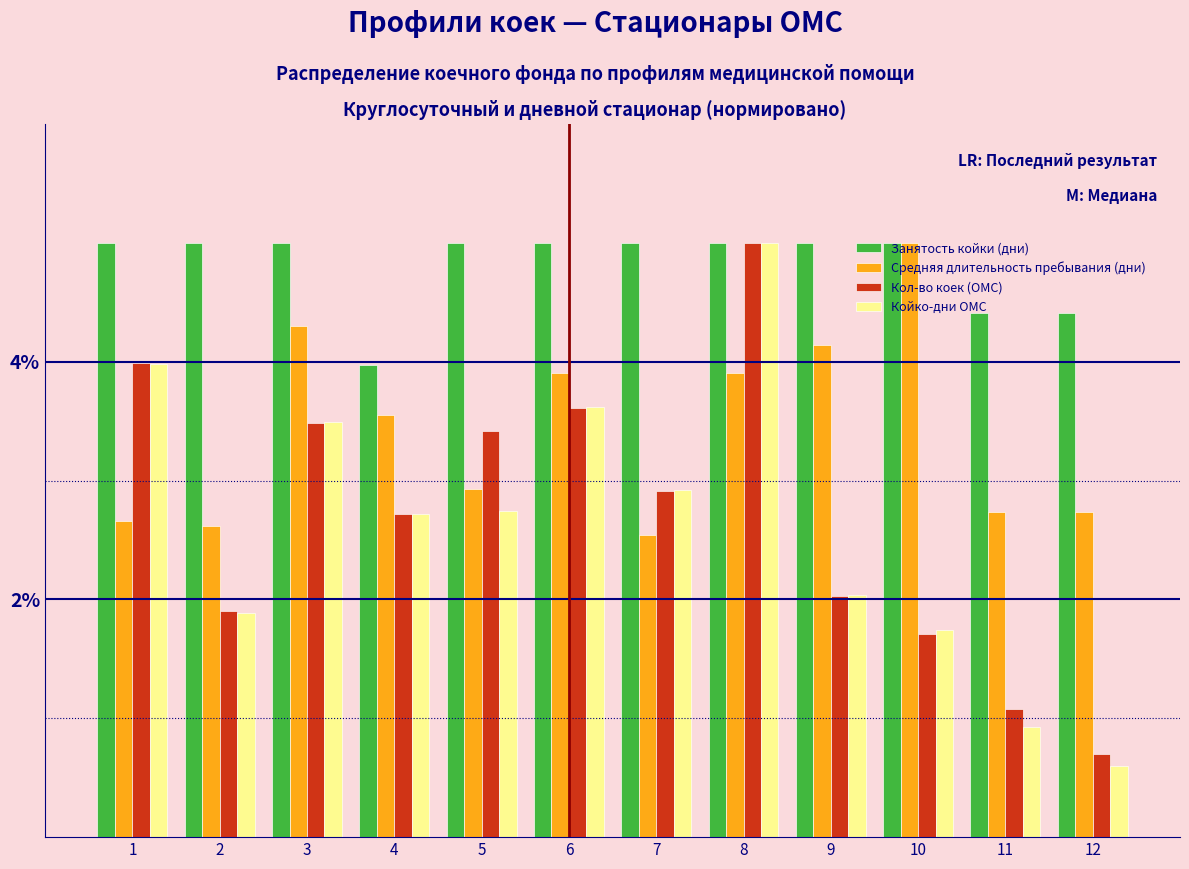

Which series has the largest total across all categories?

Занятость койки (дни)